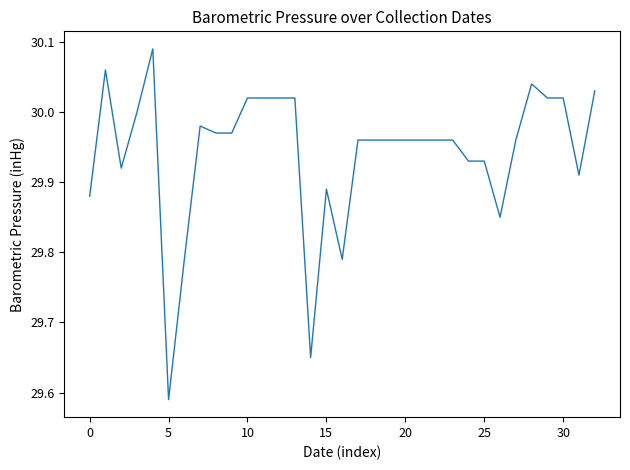

What is the difference between the maximum and minimum values?

0.5